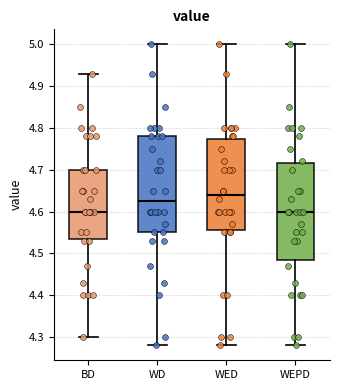

Reading left to right, transcribe this box plot: for each box, give where its median line is, the range the box spans, and where its two whiskers end, as read against the y-axis. The values are not printed on the chart, so give them approximately, as read against the axis.

BD: median 4.60, box 4.54 to 4.70, whiskers 4.30 to 4.93
WD: median 4.63, box 4.55 to 4.78, whiskers 4.28 to 5.00
WED: median 4.64, box 4.56 to 4.77, whiskers 4.28 to 5.00
WEPD: median 4.60, box 4.49 to 4.72, whiskers 4.28 to 5.00